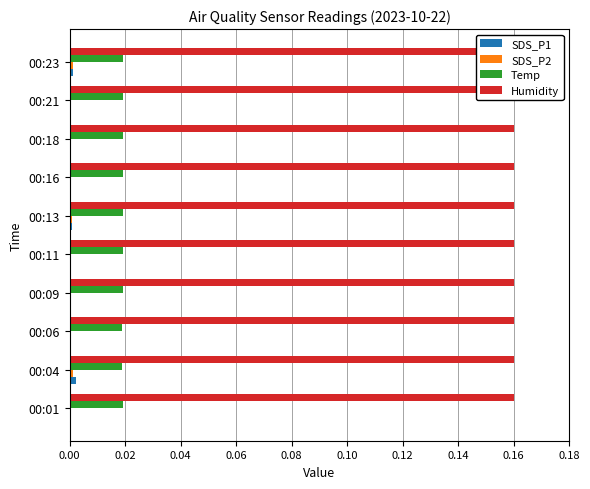

How many bars are there in each group?

4